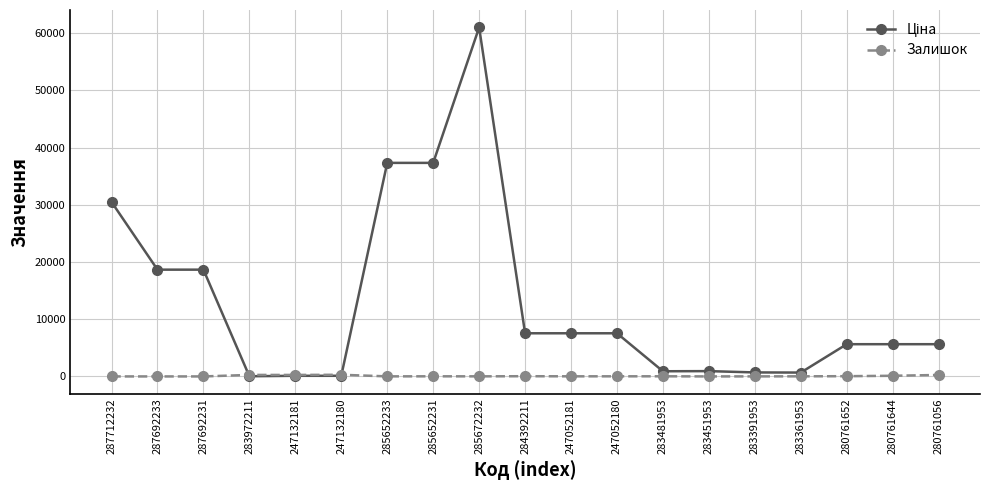

At how many categories does at least one series exceed 6711?

9